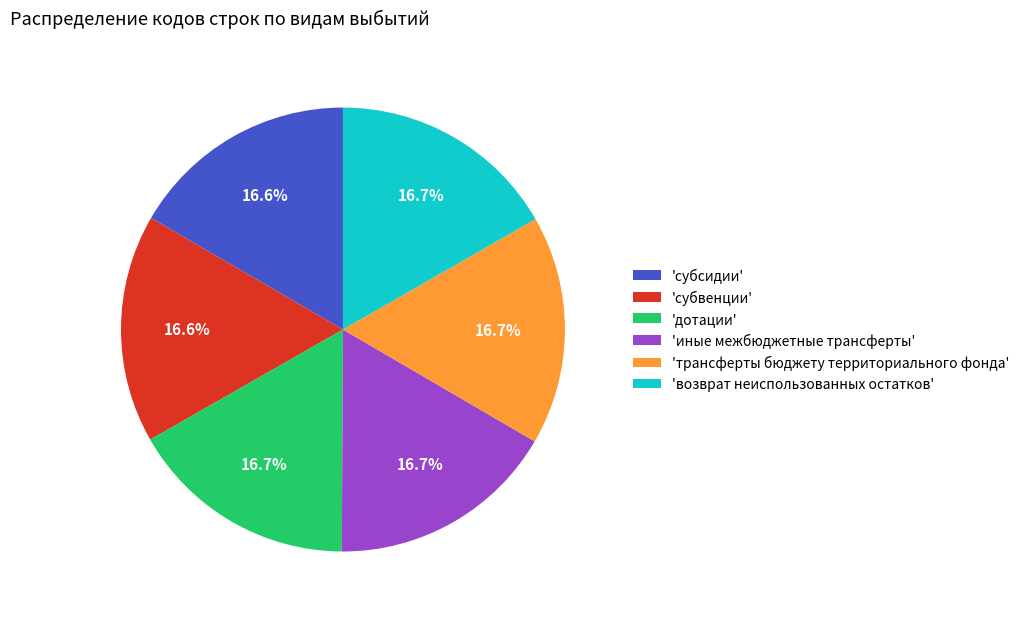

What is the total percentage of 'возврат неиспользованных остатков' and 'субсидии'?

33.3%